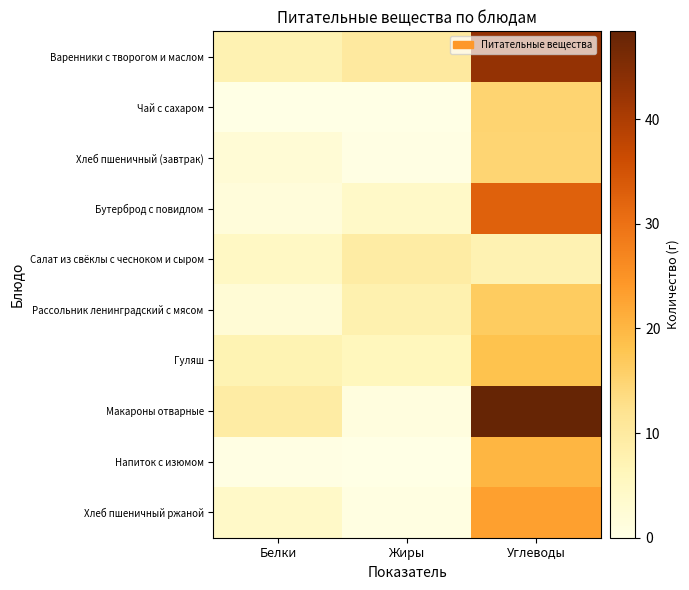

Which label corresponds to the smallest value in the chart?

Жиры